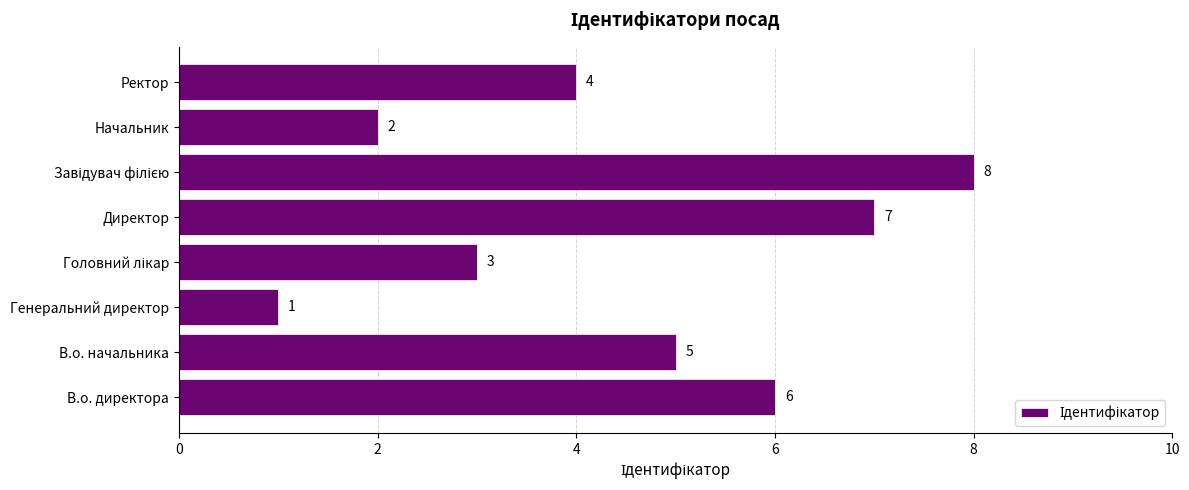

Read the value at В.о. директора.

6